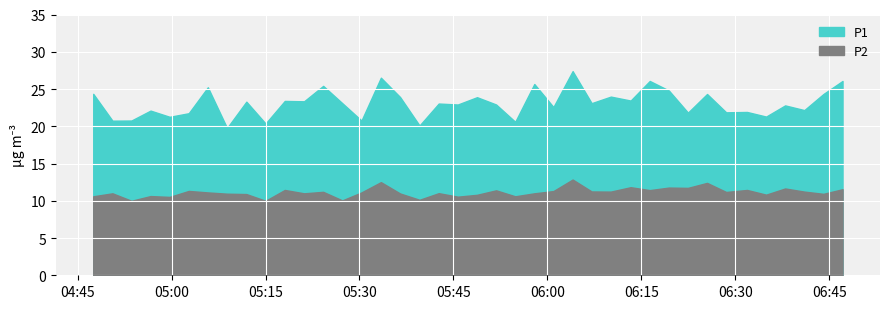

What is the value of the P2 point at the 21st from the left?

10.8